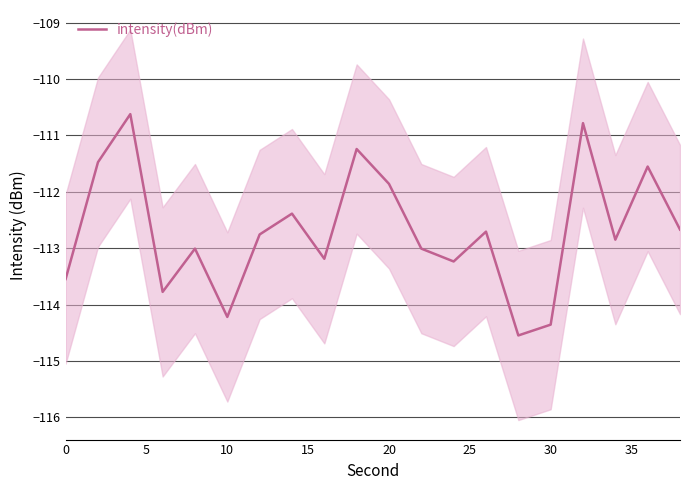

What is the smallest value displayed?

-114.5